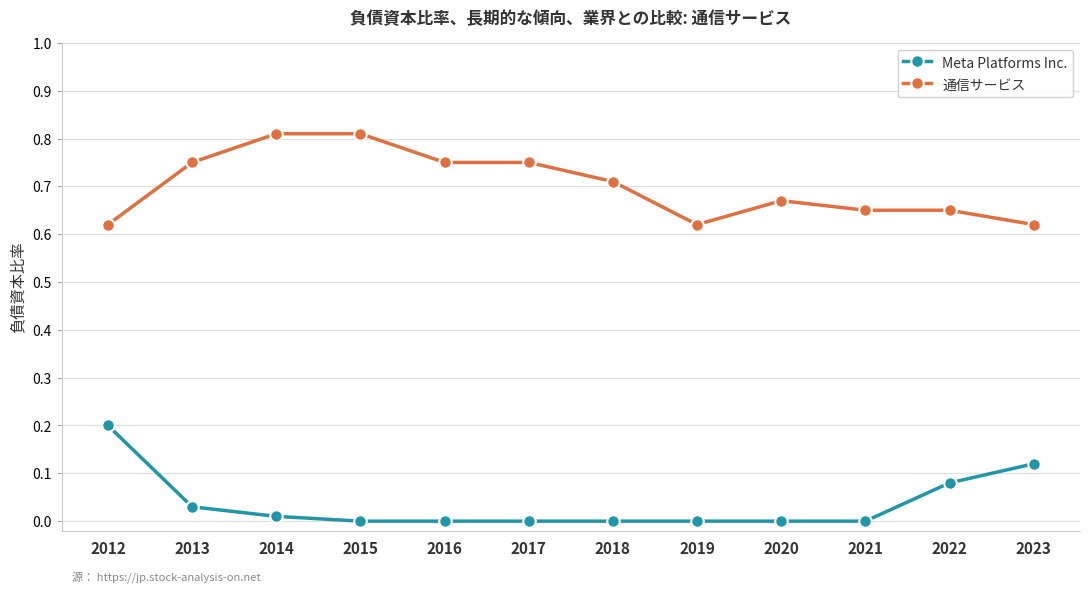

Is the value of 通信サービス at 2017 greater than the value of Meta Platforms Inc. at 2019?

Yes